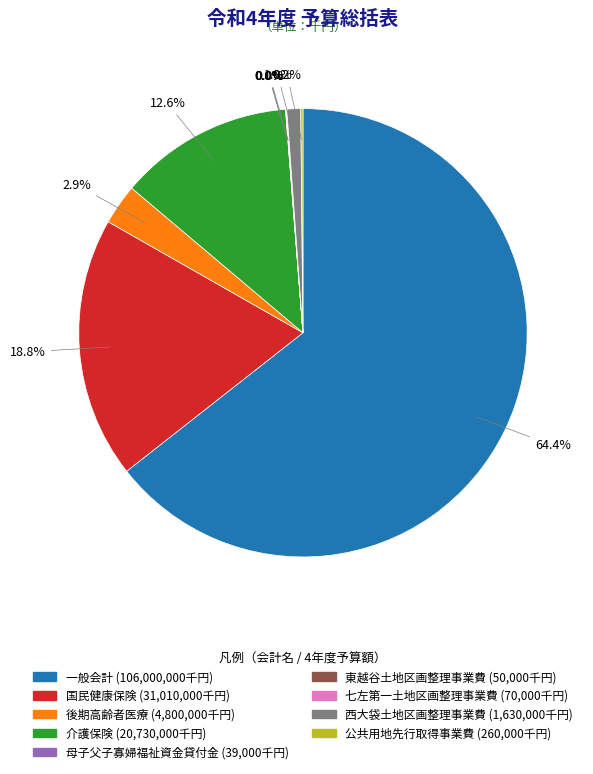

Do 後期高齢者医療 and 介護保険 together represent more than half of the pie?

No